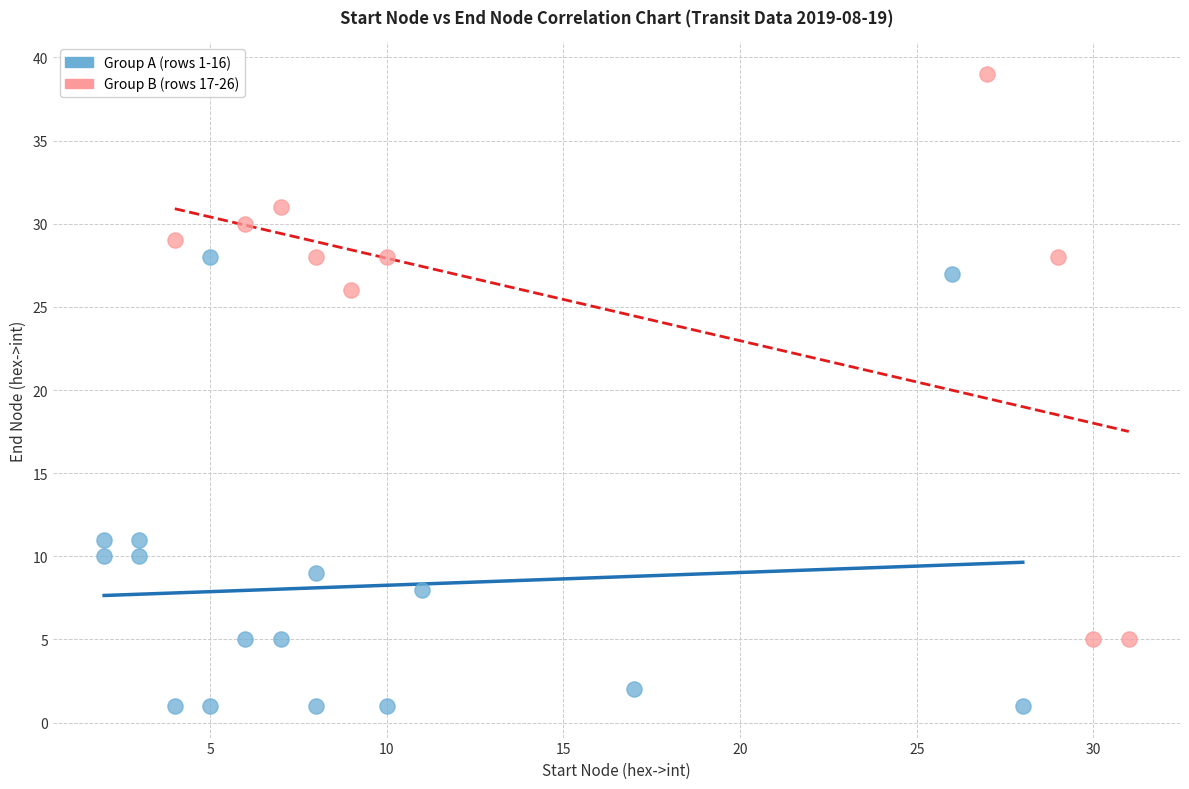

Which series reaches the minimum Y coordinate?

Group A (rows 1-16)